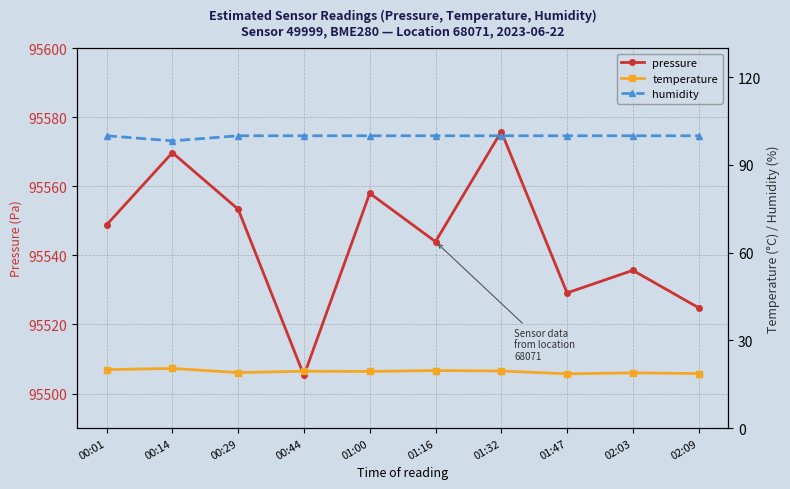

True or false: temperature and pressure cross at least once.

False